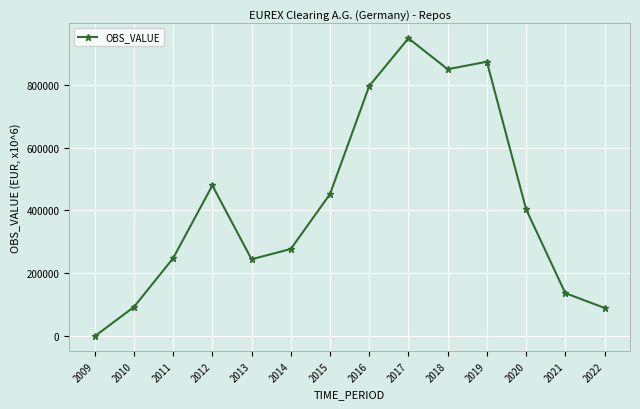

At which category does the data reach its first local peak?

2012